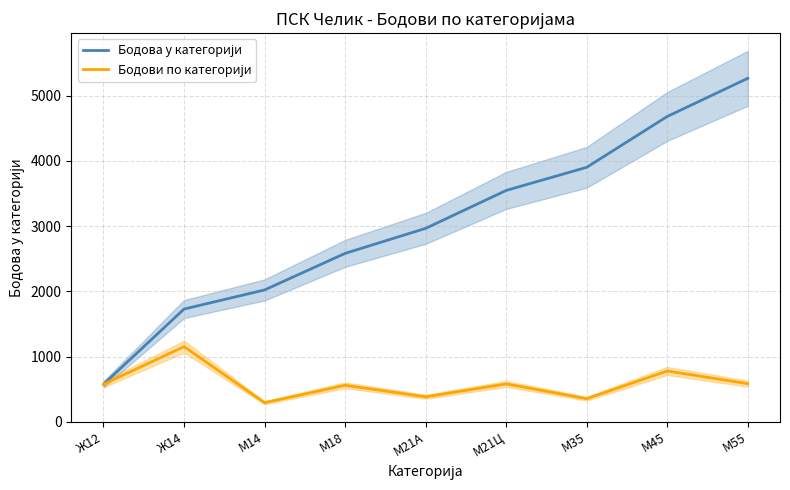

What is the smallest value displayed?

293.1